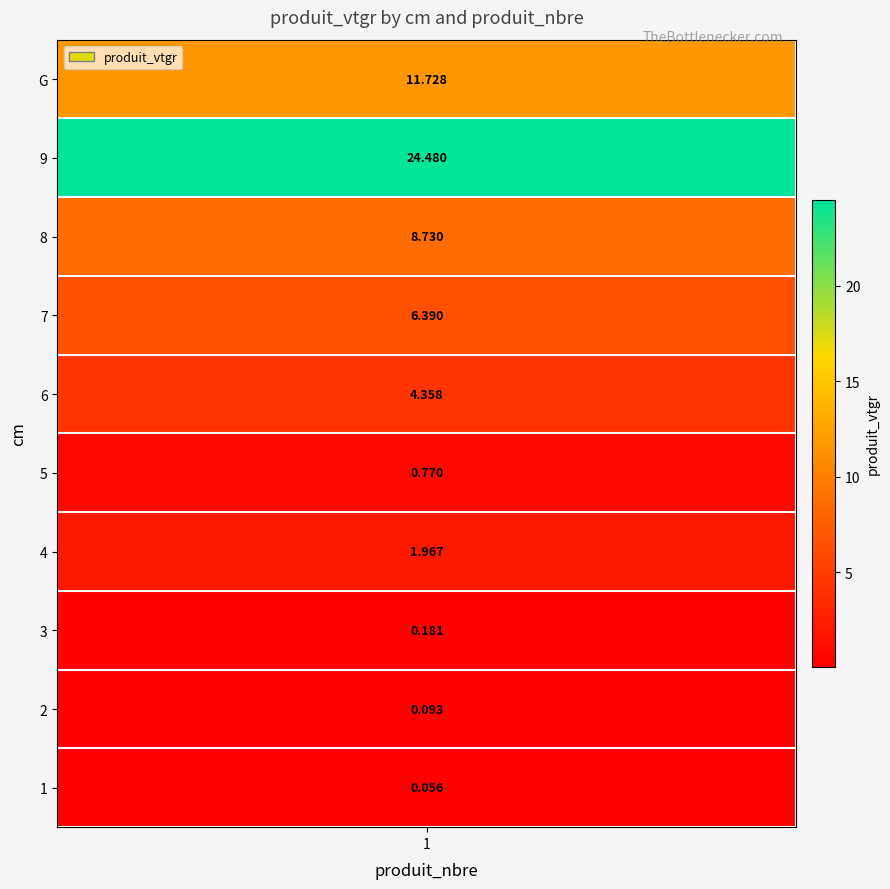

What is the difference between the maximum and second lowest values?

24.4